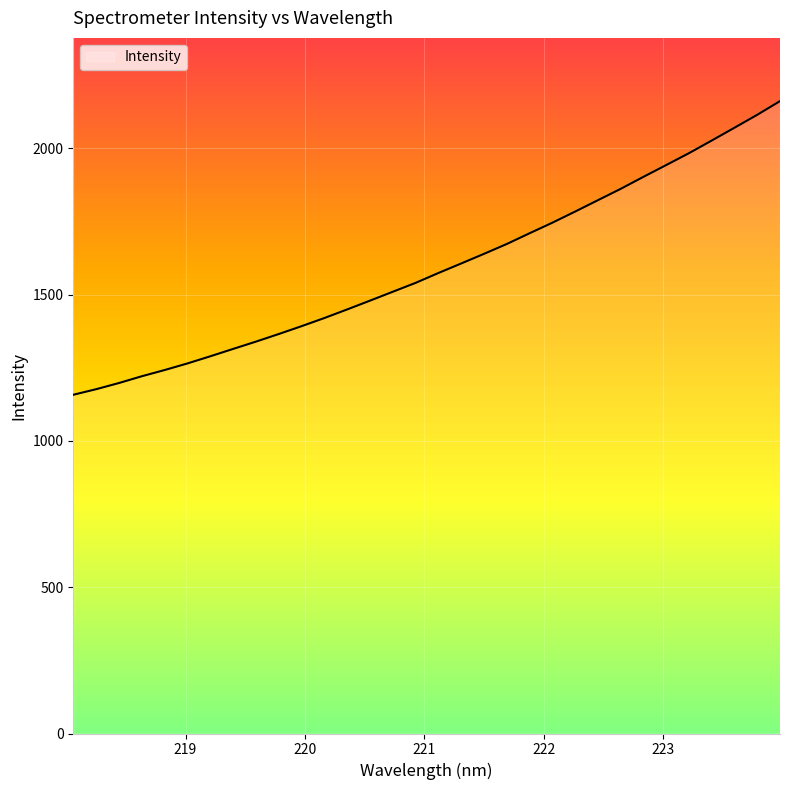

What is the difference between the maximum and minimum values?

1003.4